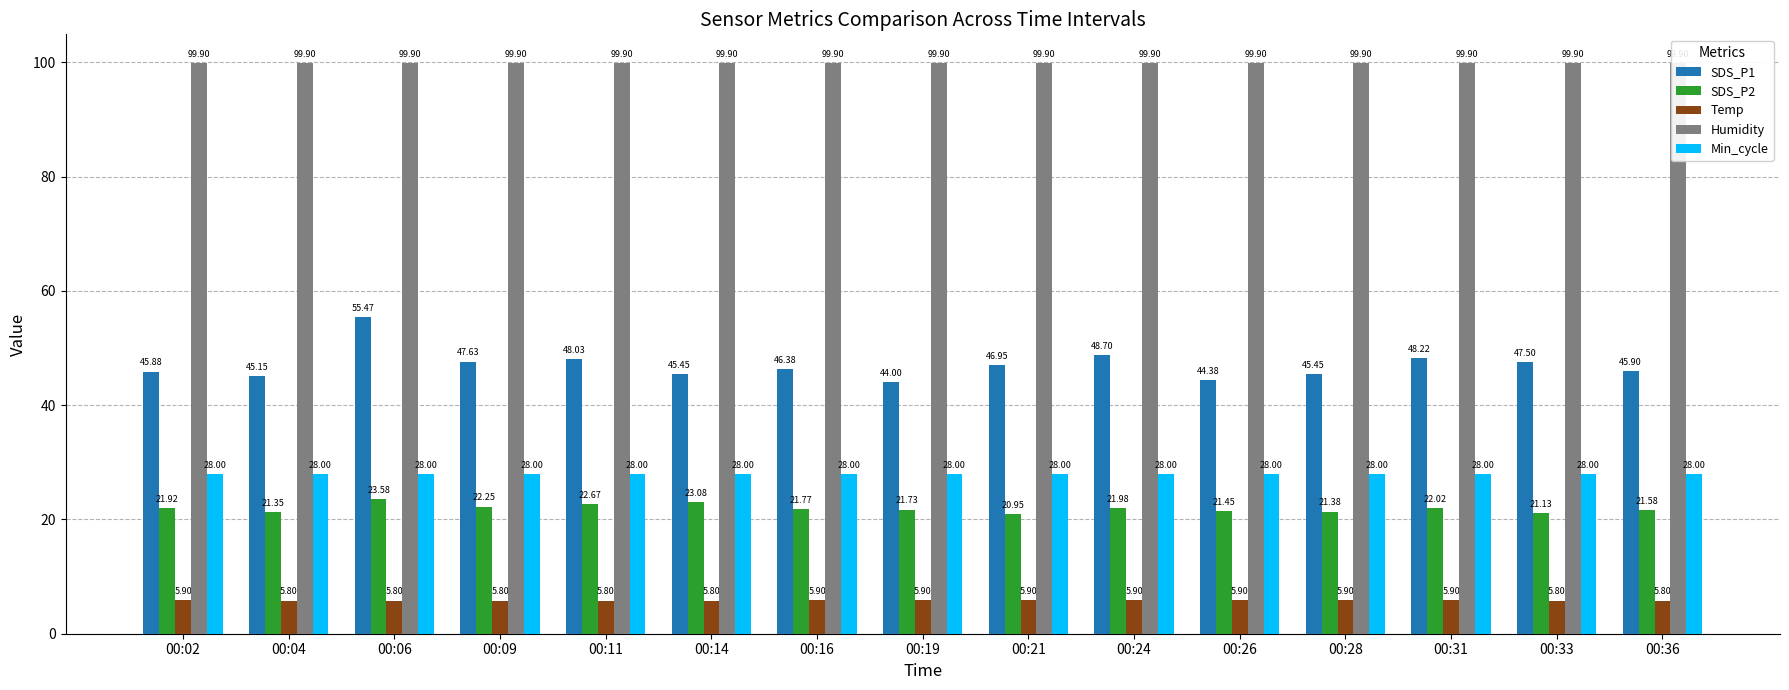

At 00:16, list the series in order from smallest to largest.

Temp, SDS_P2, Min_cycle, SDS_P1, Humidity